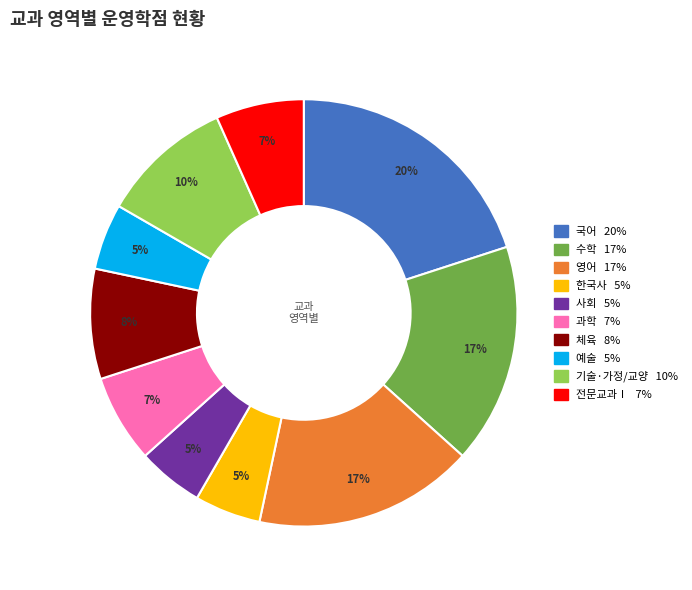

The 체육 slice represents 8% of the pie. True or false?

True